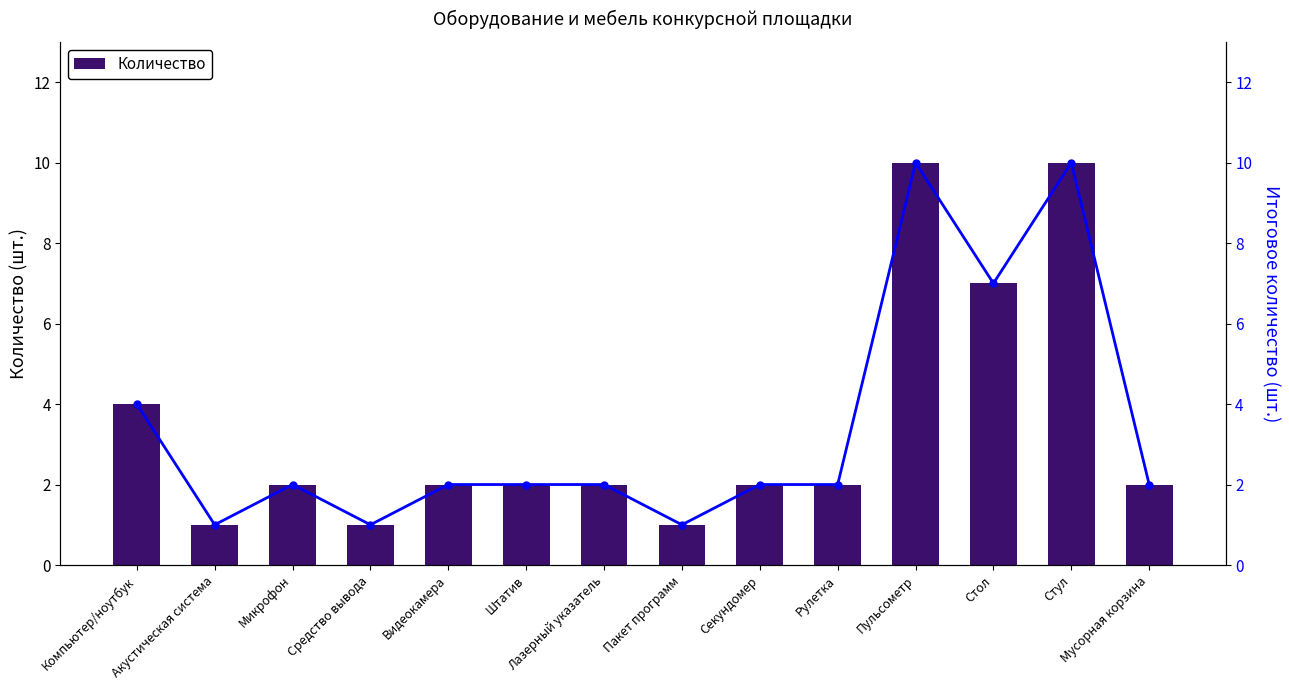

At which label is Количество closest to 5?

Компьютер/ноутбук